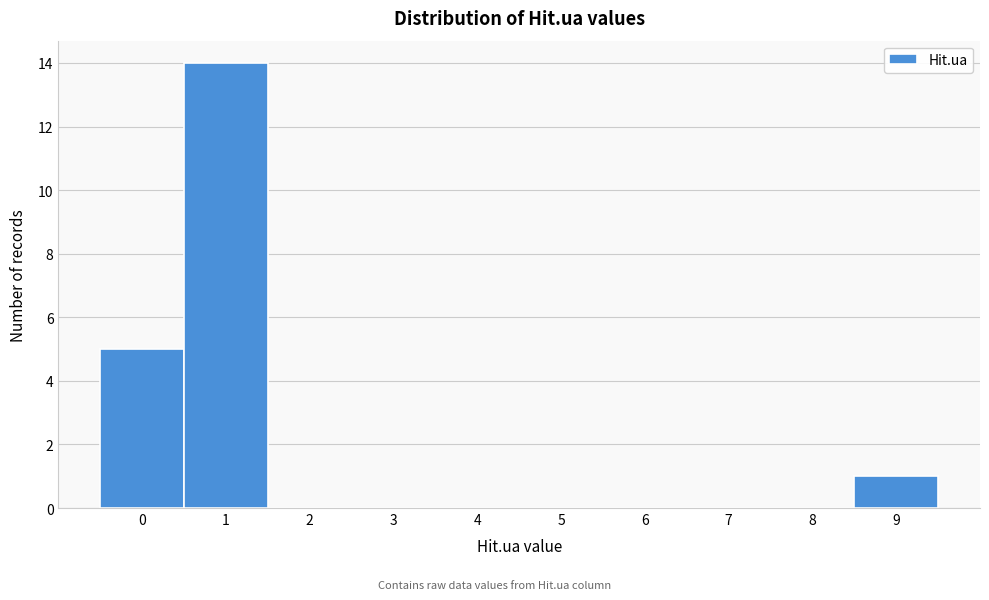

How tall is the bar that spans 0.5 to 1.5 on the x-axis? The values are not printed on the chart, so give them approximately, as read against the axis.

14